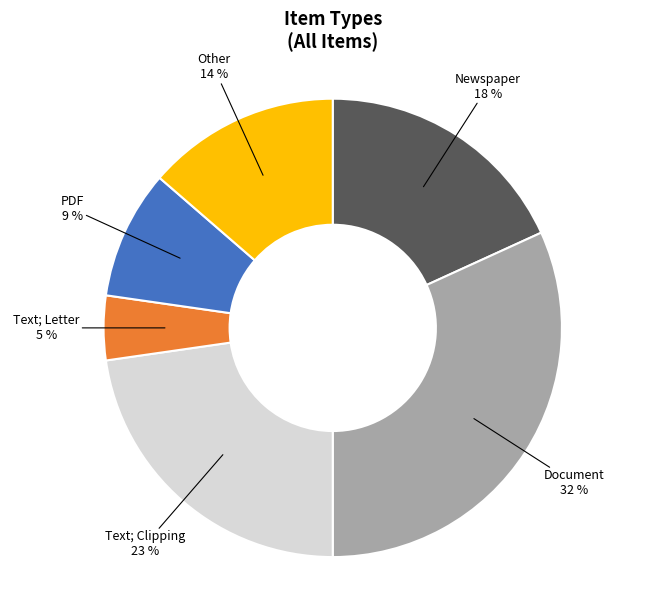

To the nearest percent, what is the difference between the largest and smallest slice percentages?

27%